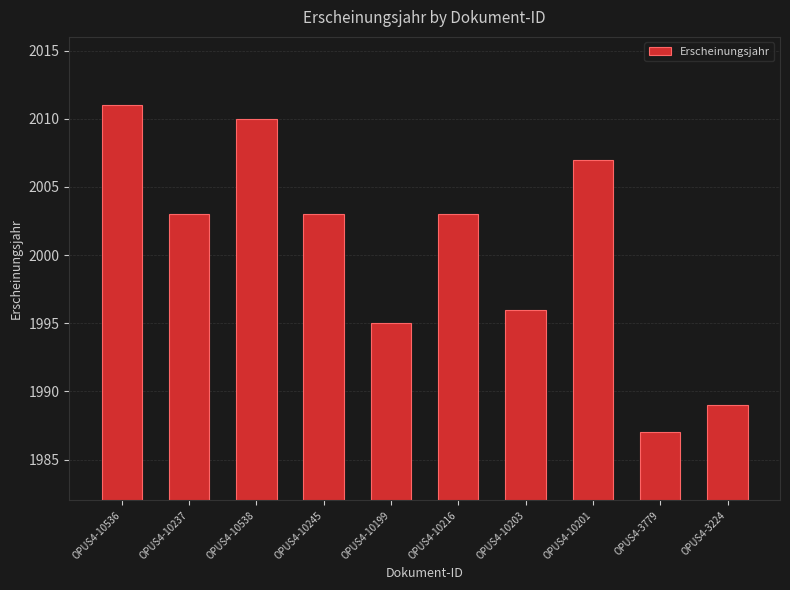

Does the chart contain stacked bars?

No